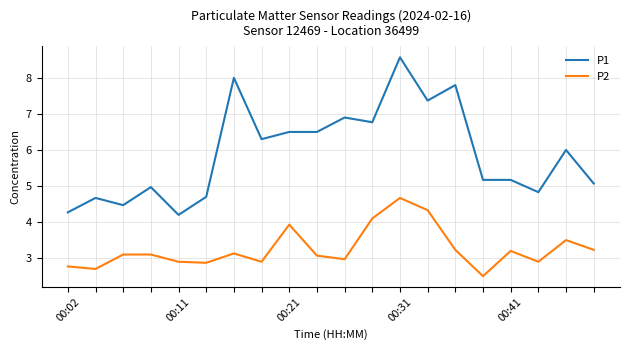

Rank the series by their average value, from lowest to highest.

P2, P1